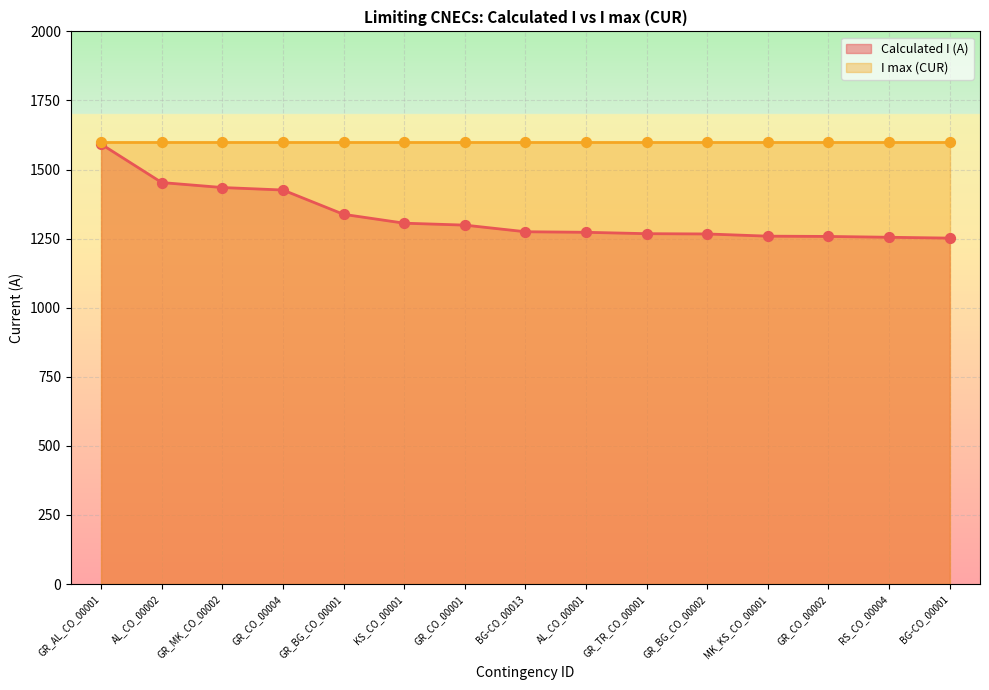

What is the change in value from GR_CO_00001 to AL_CO_00001?

-26